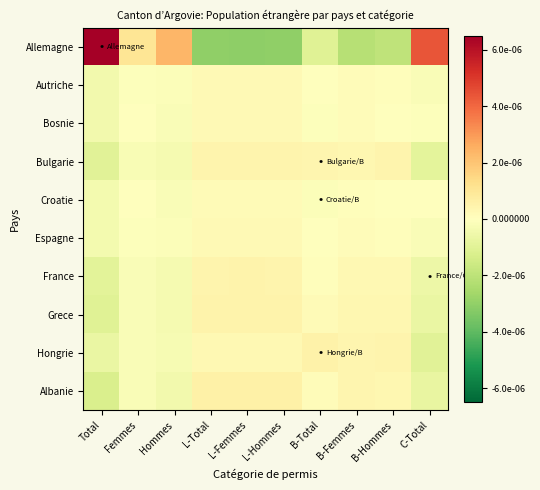

Rank the series by their maximum value, from highest to lowest.

Allemagne, Albanie, Hongrie, Grece, France, Bulgarie, Bosnie, Autriche, Espagne, Croatie